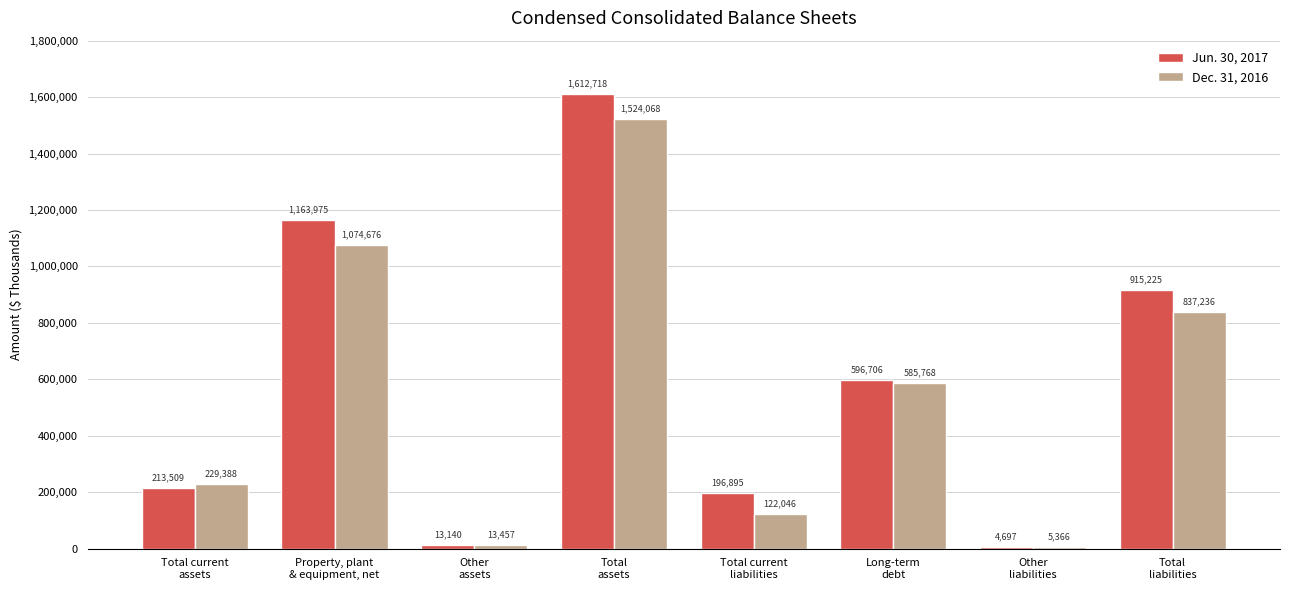

What is the average value of the Dec. 31, 2016 series?

549001